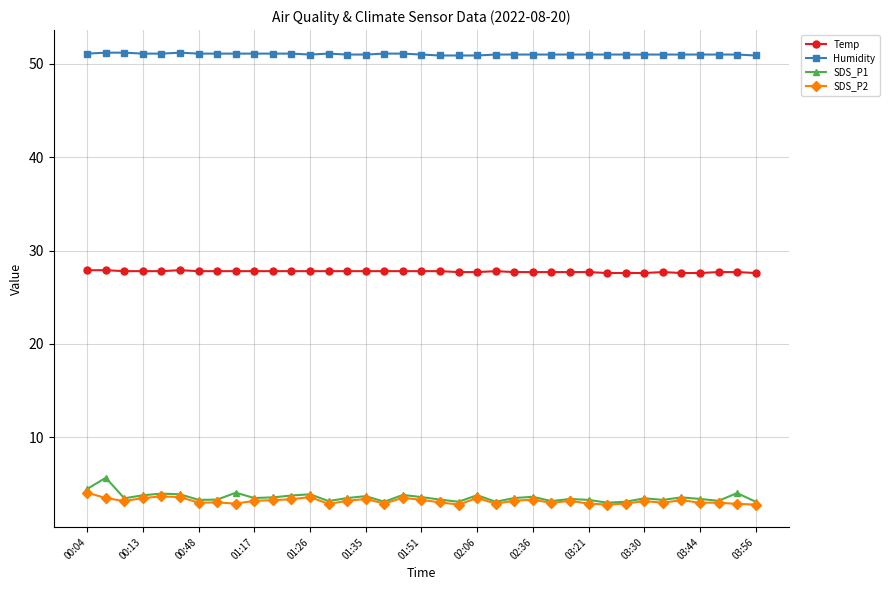

What is the smallest value displayed?

2.8